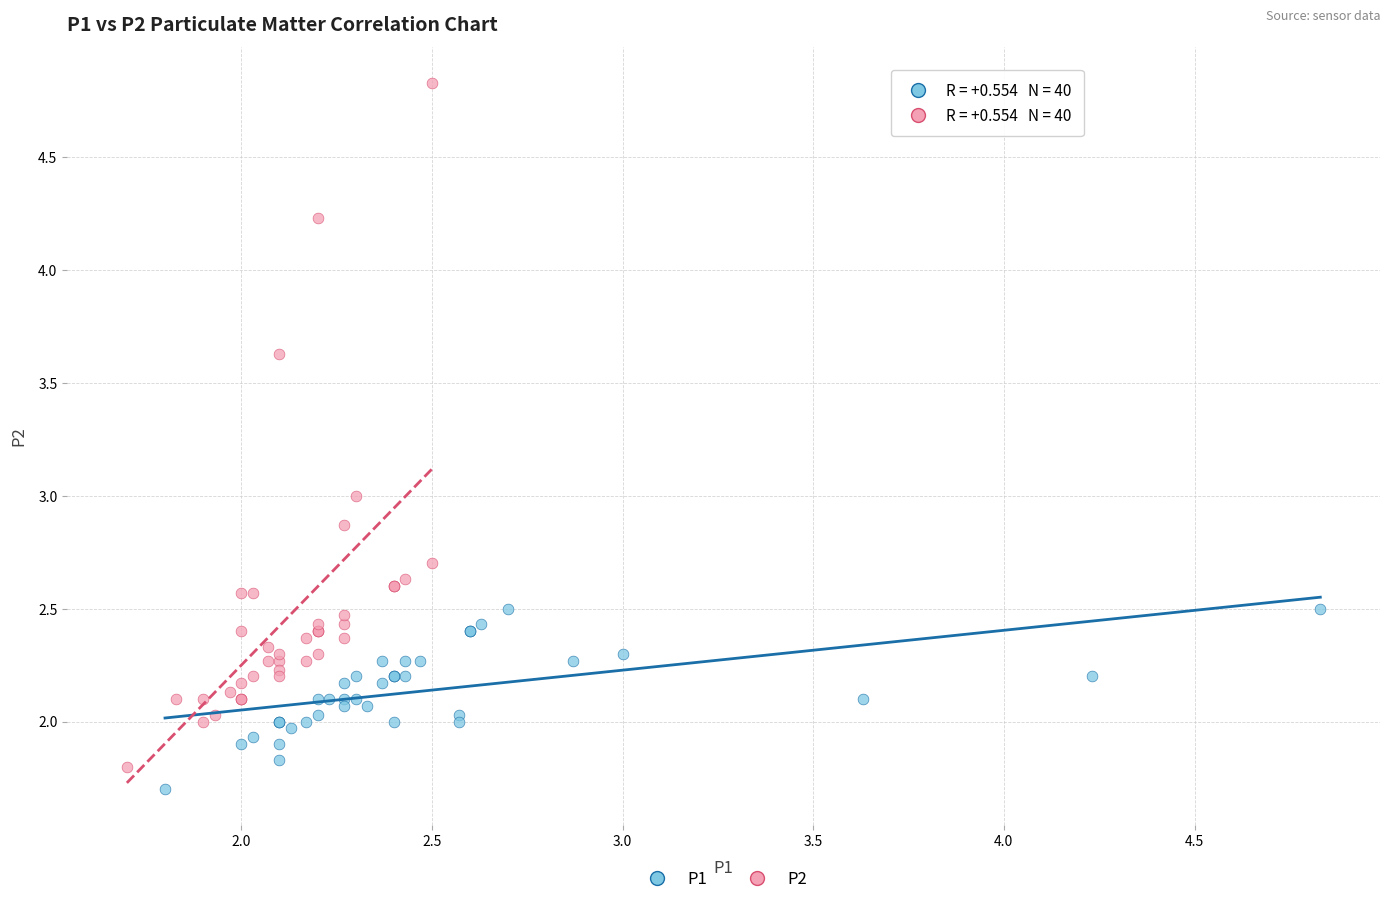

Which series contains the highest Y value?

P2